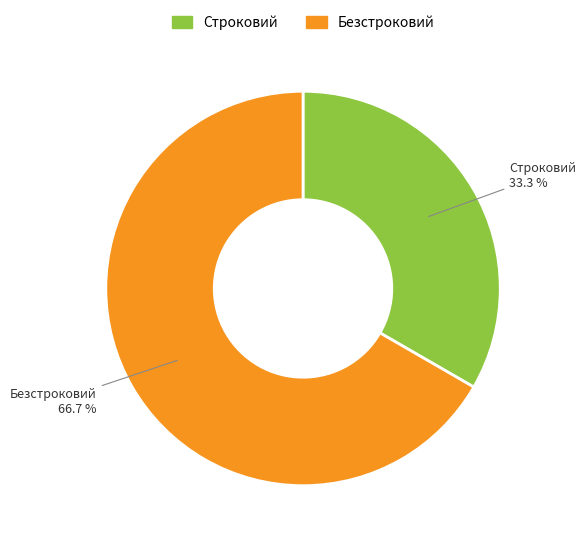

Between Строковий and Безстроковий, which is larger?

Безстроковий